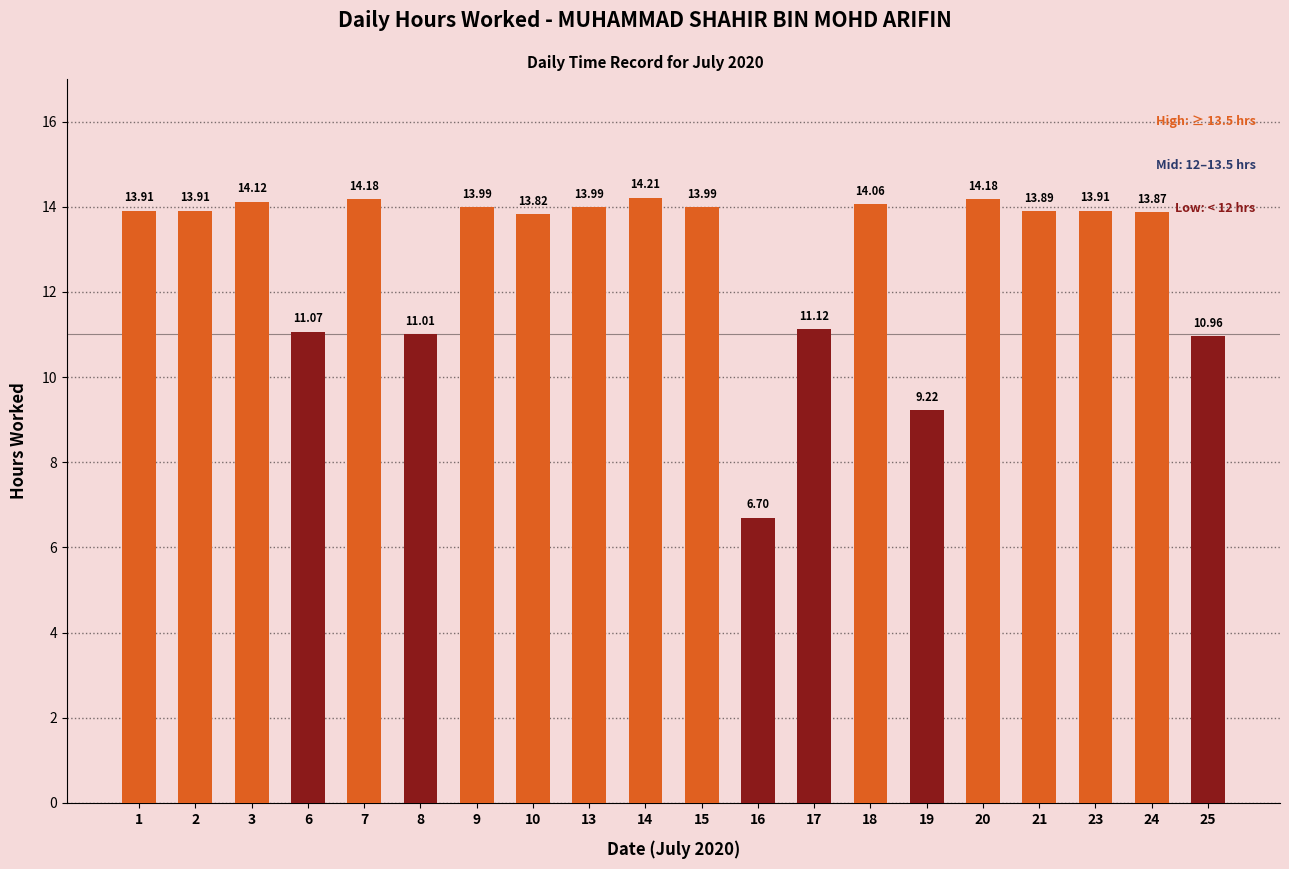

How many bars are there in total?

20